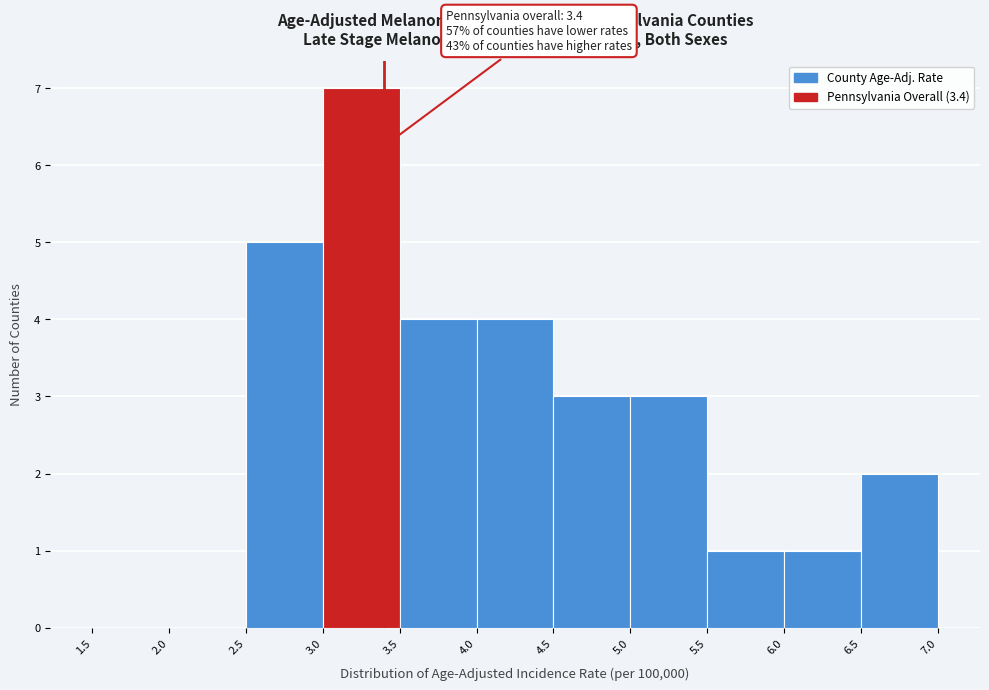

Over which range of the x-axis is the bar tallest?

3.0 to 3.5